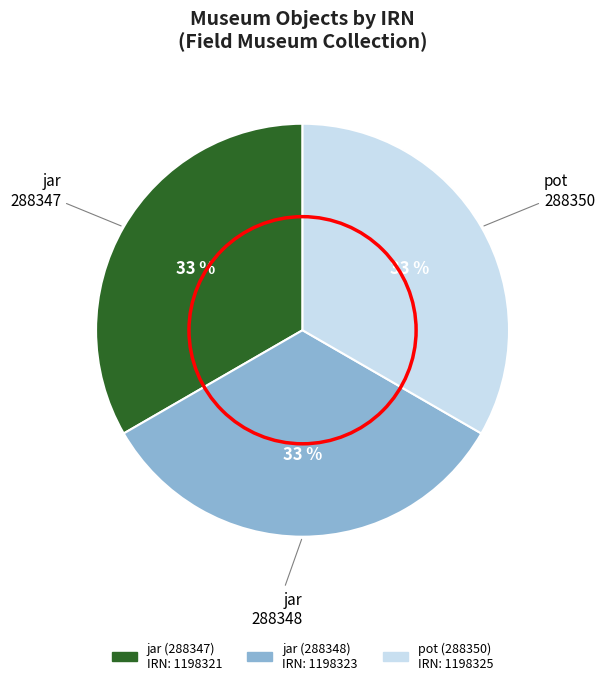

To the nearest percent, what is the average slice percentage?

33%